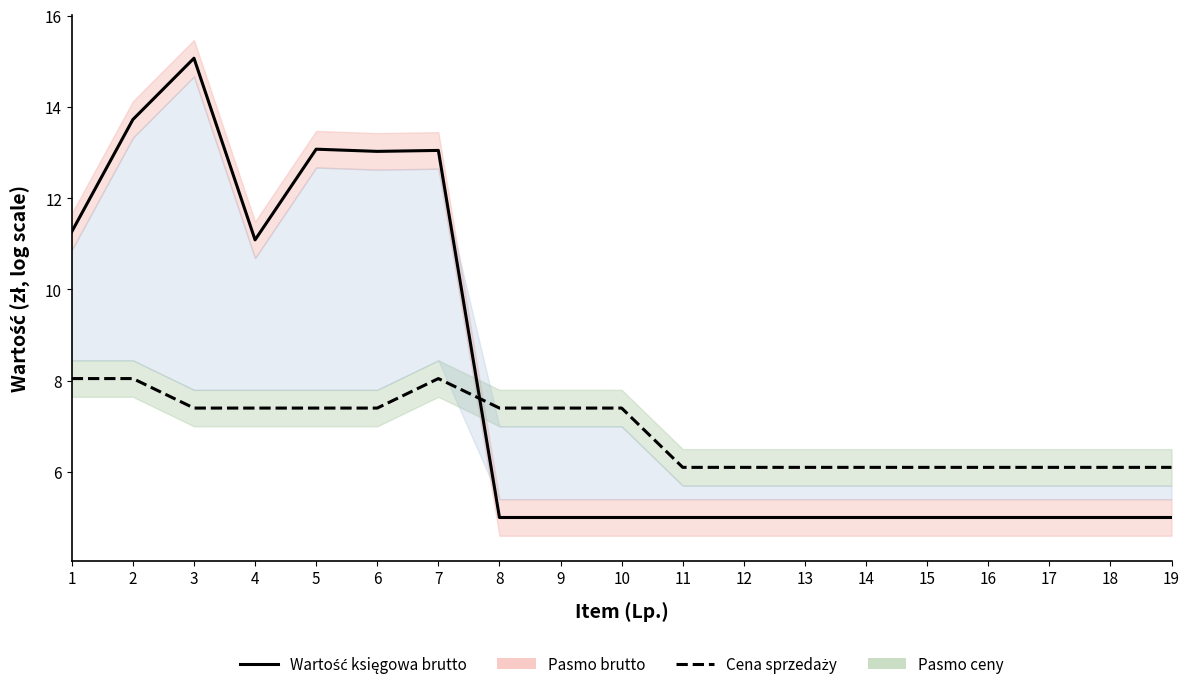

What is the value of the Proponowana cena sprzedaży point at the 14th from the left?

6.1